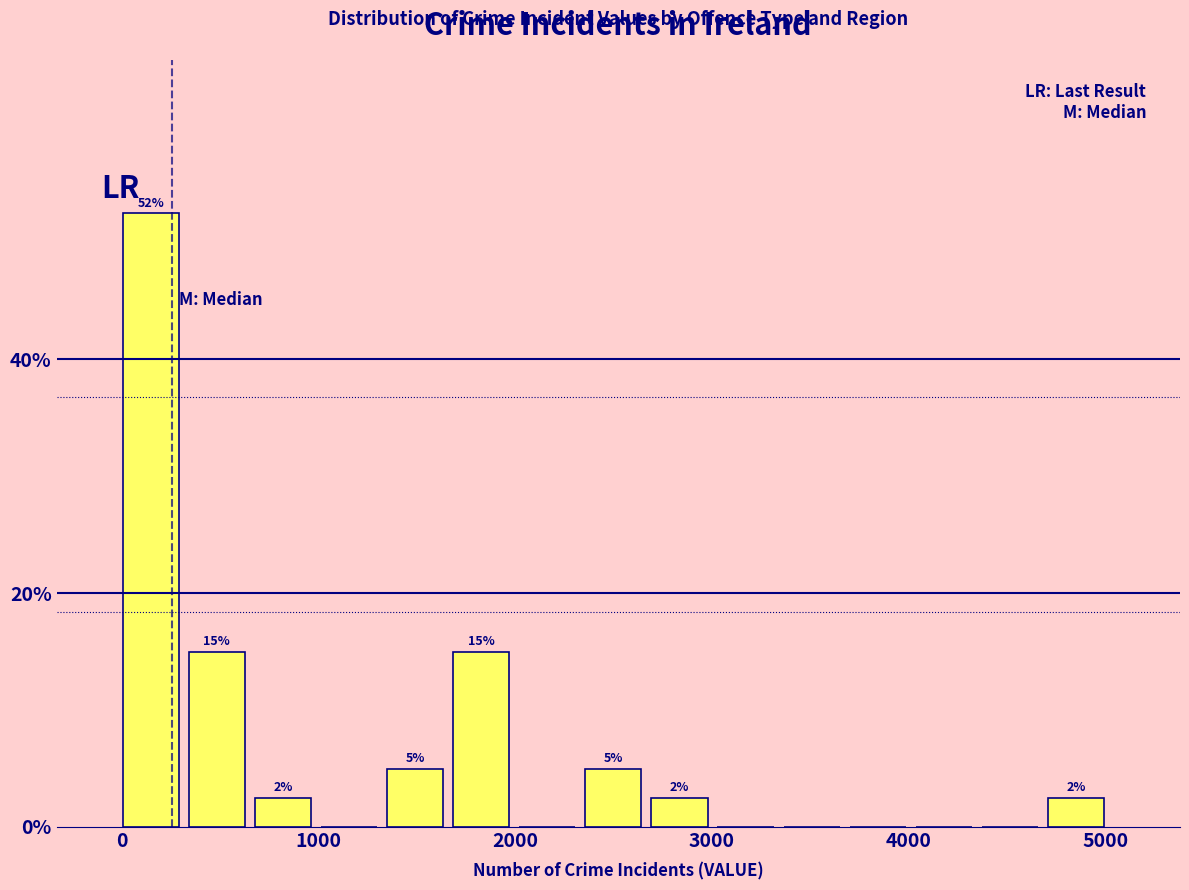

Around what value on the x-axis is the tallest bar? Give the approximate position of its centre, as read against the axis.

100